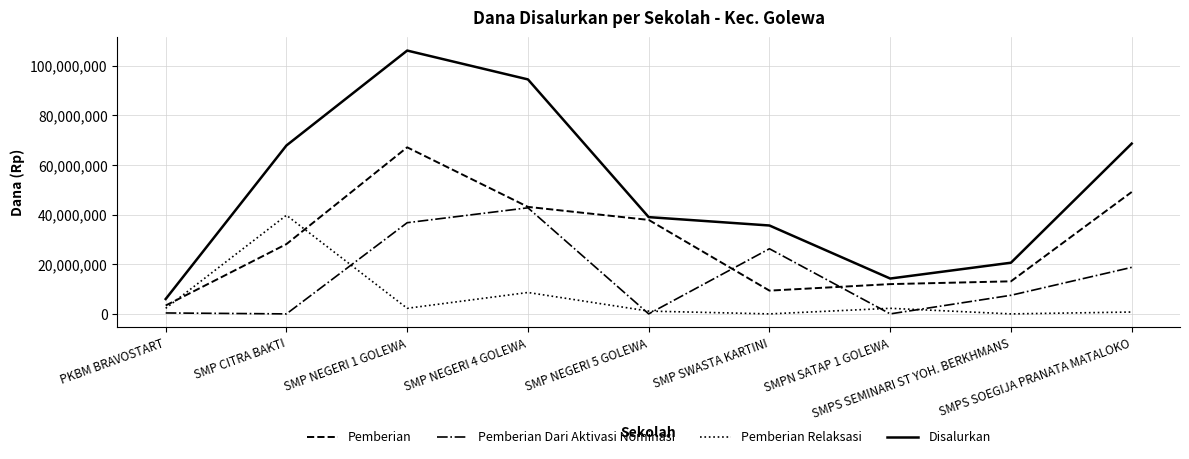

What is the sum of the Pemberian values at PKBM BRAVOSTART and SMPS SOEGIJA PRANATA MATALOKO?

52500000